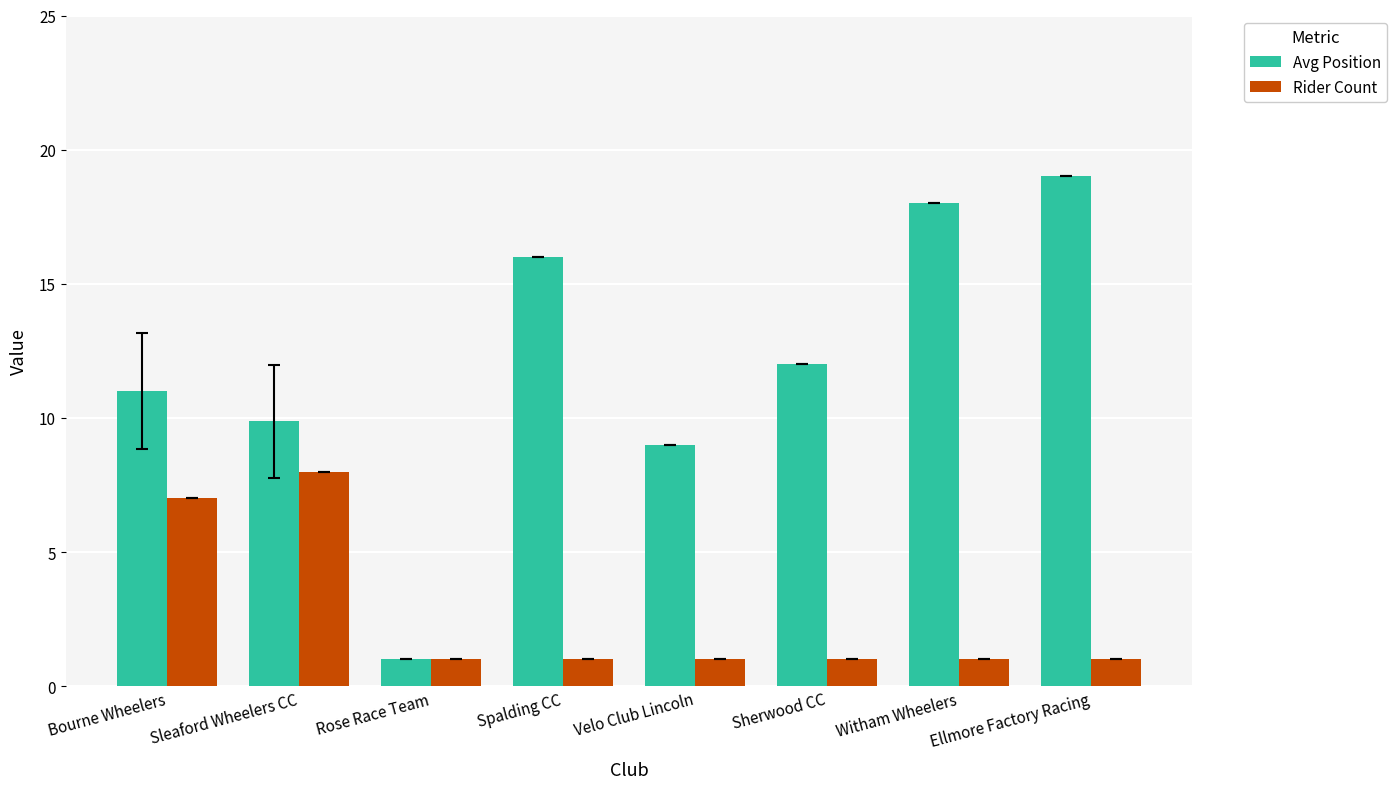

How many distinct data groups are displayed?

2